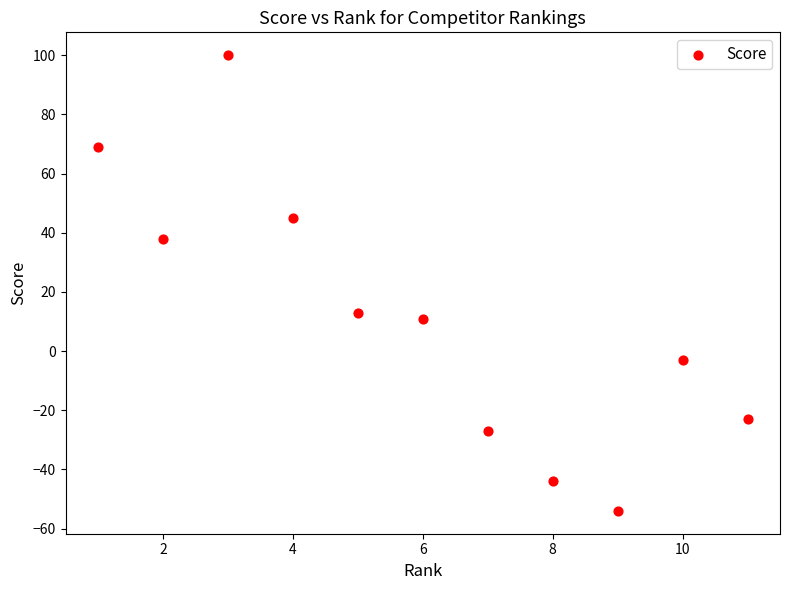

What is the range of X values (max minus min)?

10